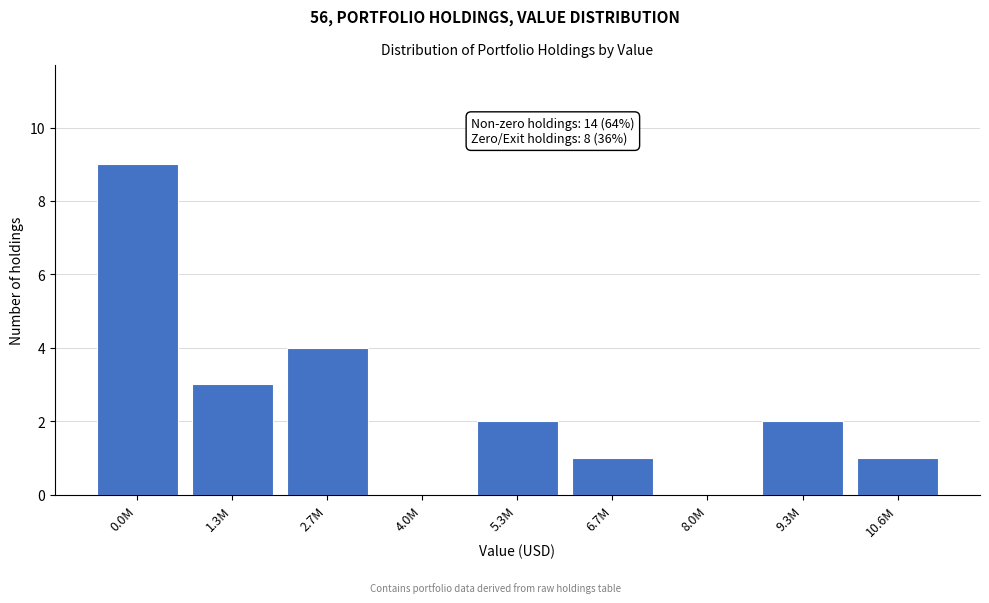

Reading left to right, transcribe all the data shown in this chart.

0.0M=9	1.3M=3	2.7M=4	4.0M=0	5.3M=2	6.7M=1	8.0M=0	9.3M=2	10.6M=1